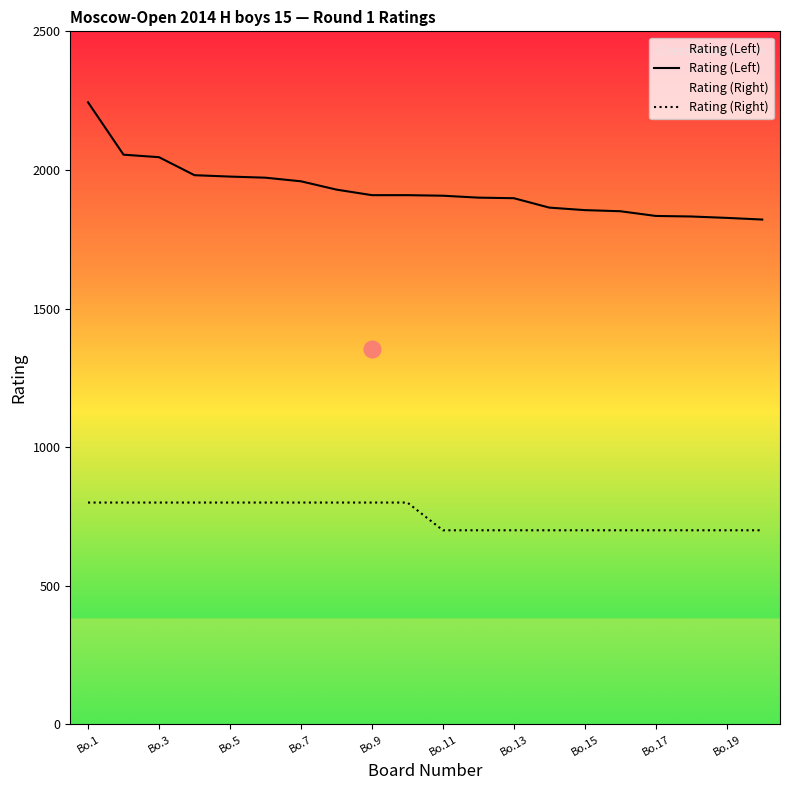

What is the approximate value of Rating (Left) at Bo.19, to the nearest 5?

1825